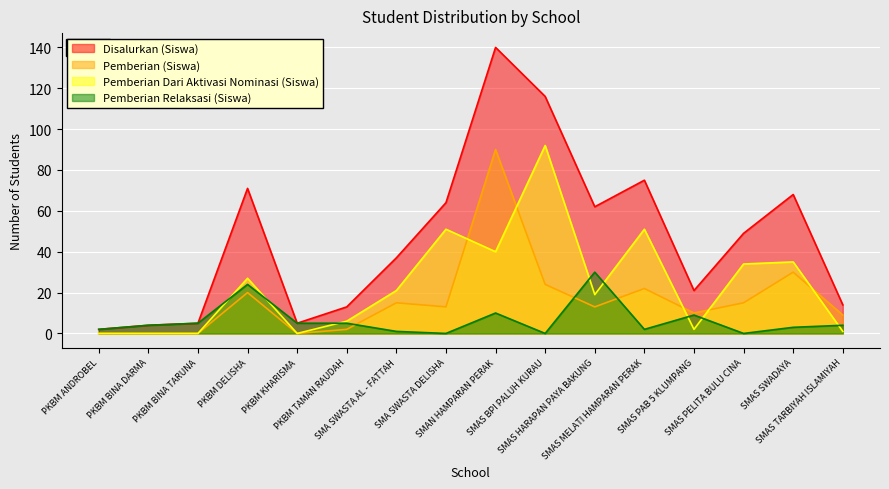

What is the label of the 10th point from the left?

SMAS BPI PALUH KURAU